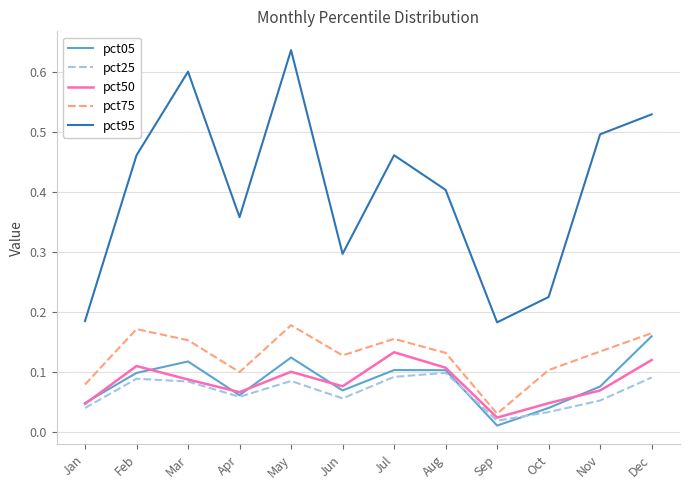

The value of pct75 at Nov is 0.2. True or false?

False